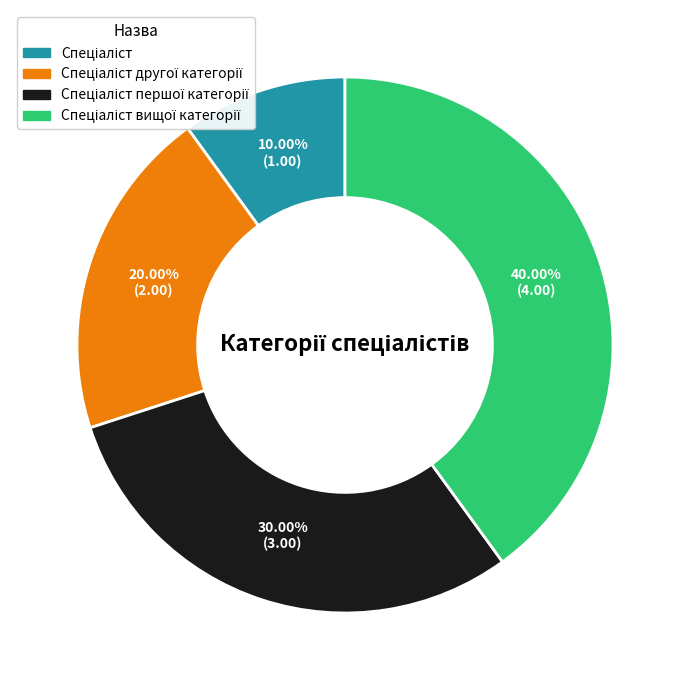

Is there any slice that represents more than half of the pie?

No